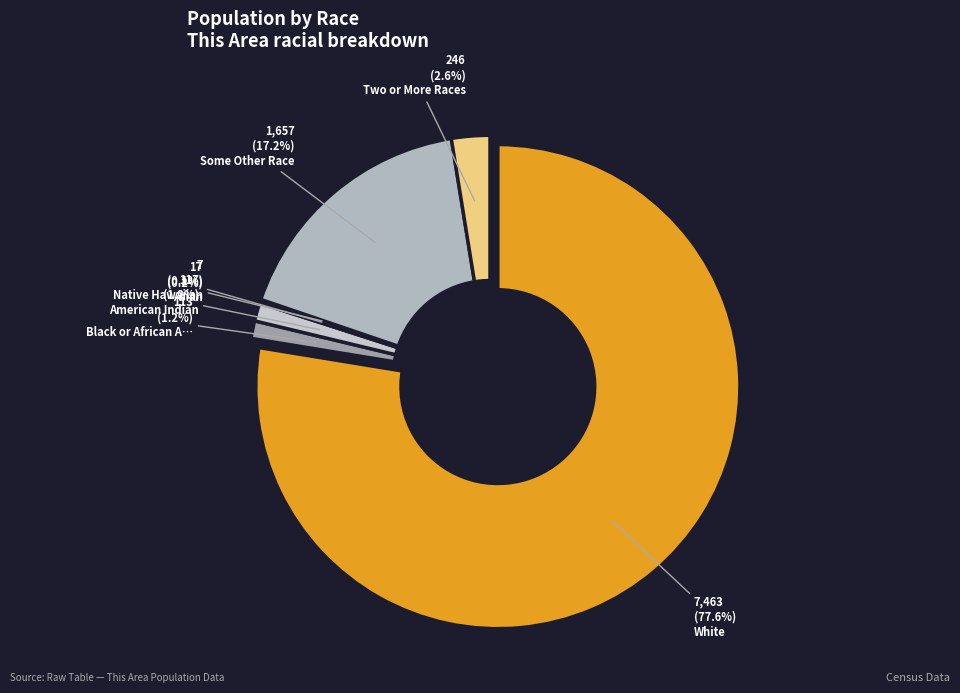

Which slice is the largest?

White alone